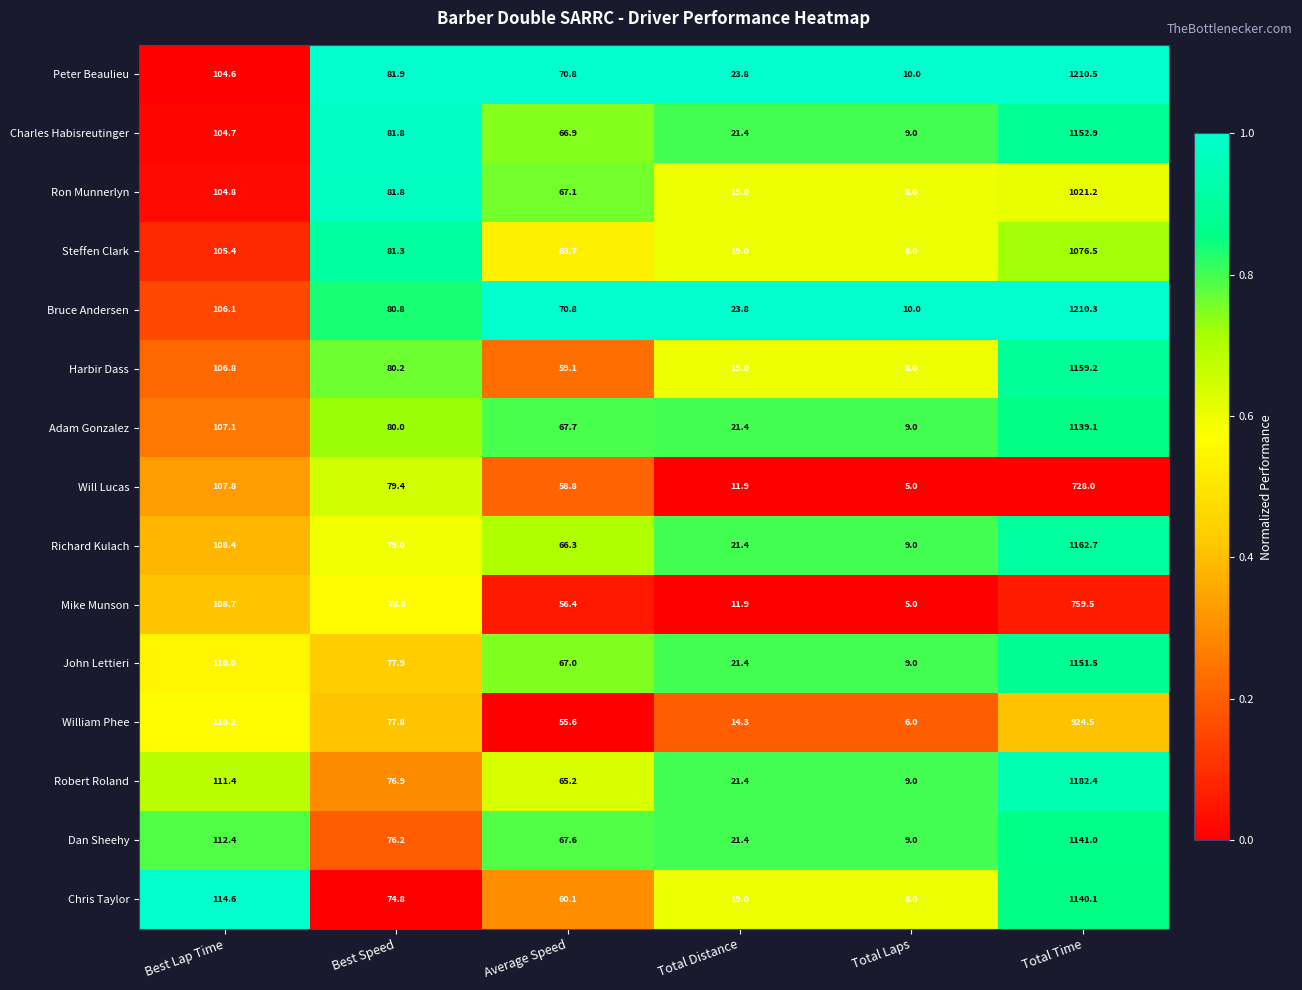

Where is Chris Taylor nearest to the value 574?

Best Lap Time